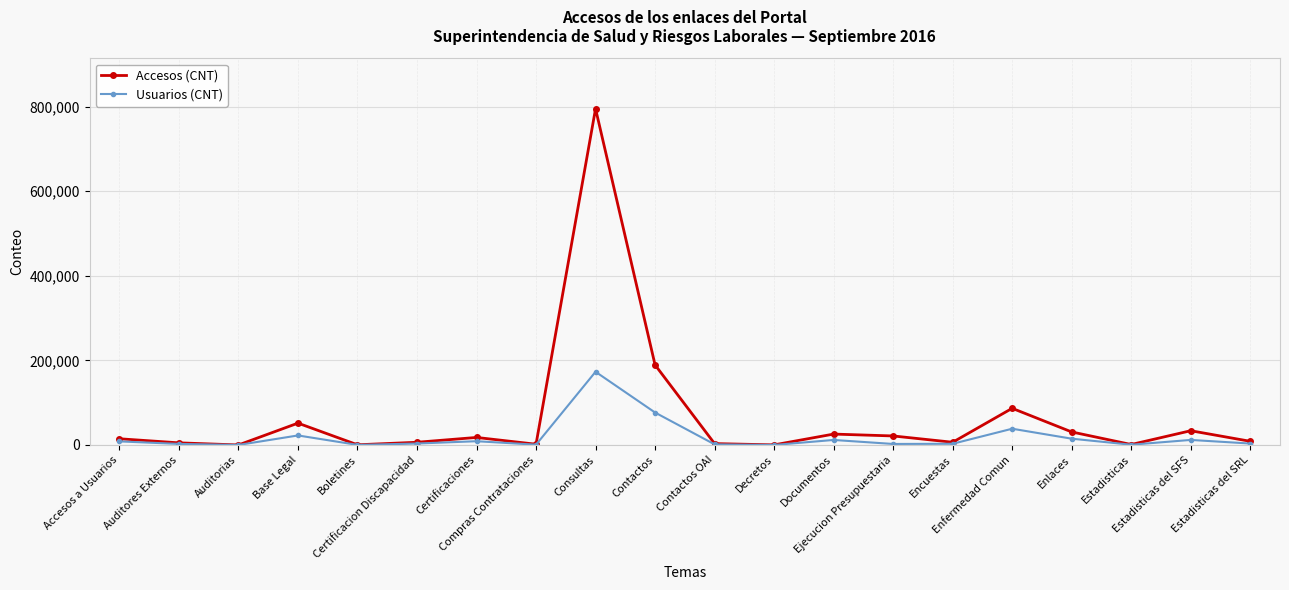

Rank the series by their average value, from lowest to highest.

Usuarios (CNT), Accesos (CNT)